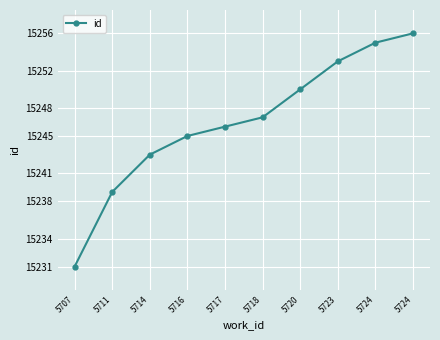

Which label corresponds to the largest value in the chart?

5724